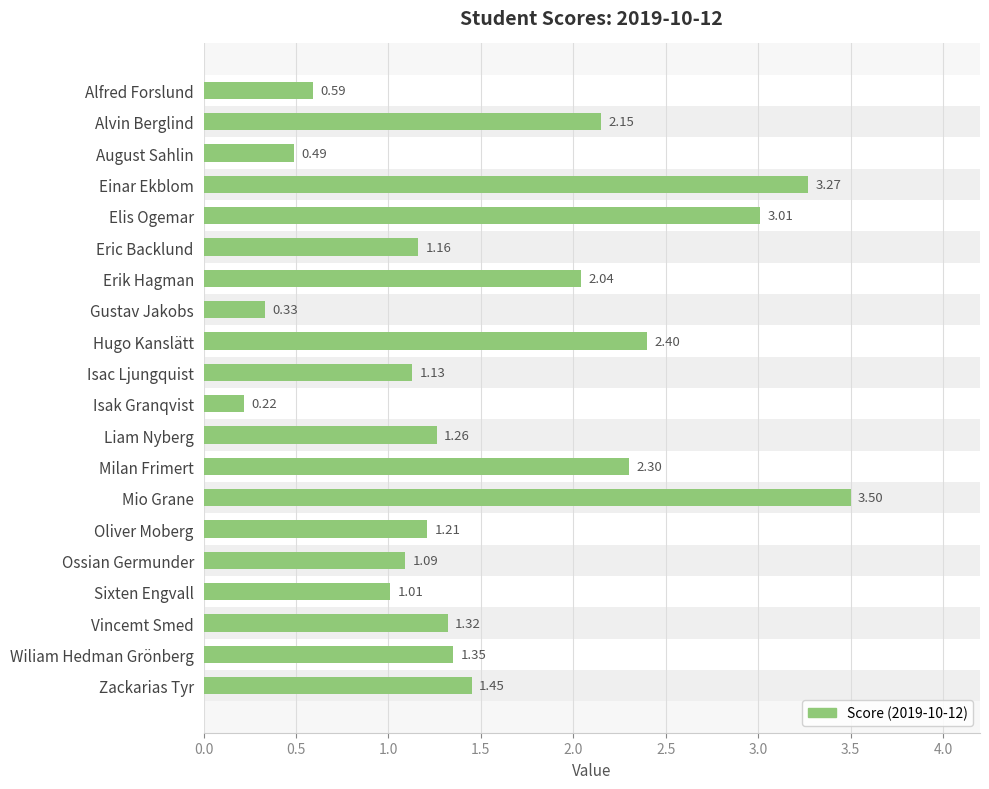

What is the average value?

1.6